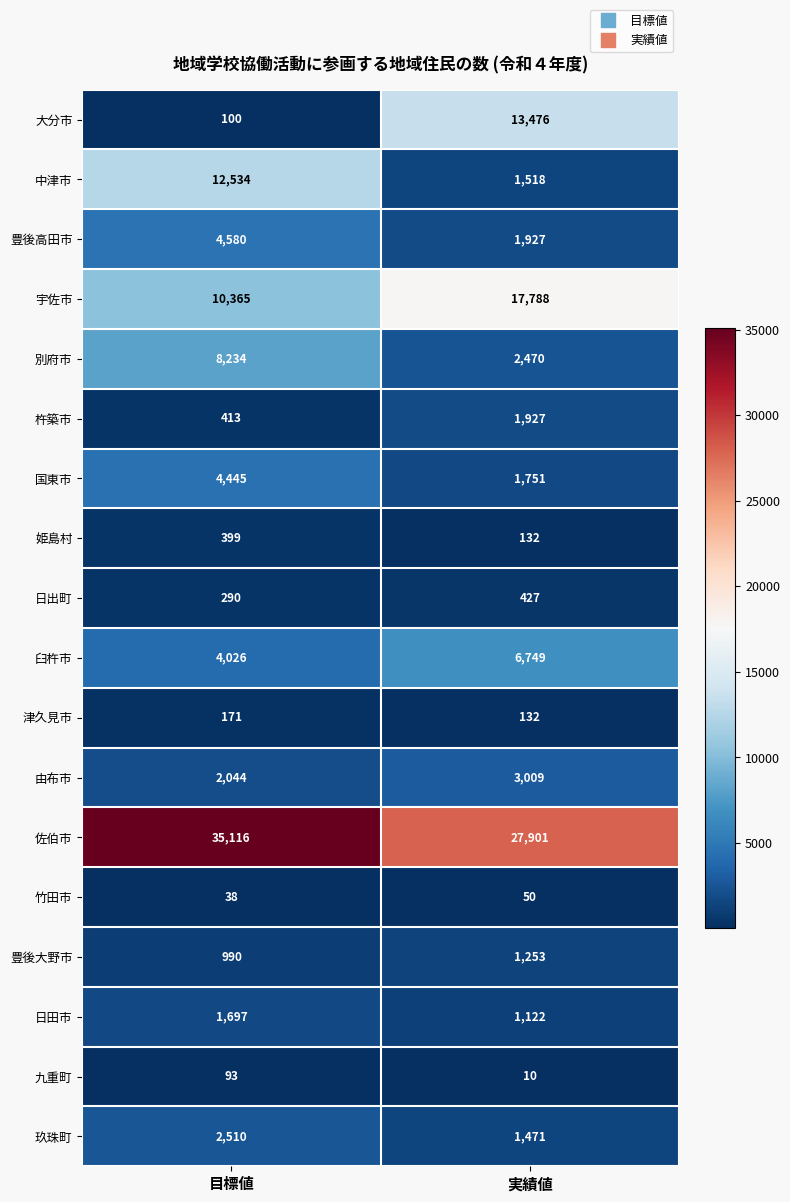

The 竹田市 series shows 10 at 実績値. True or false?

False